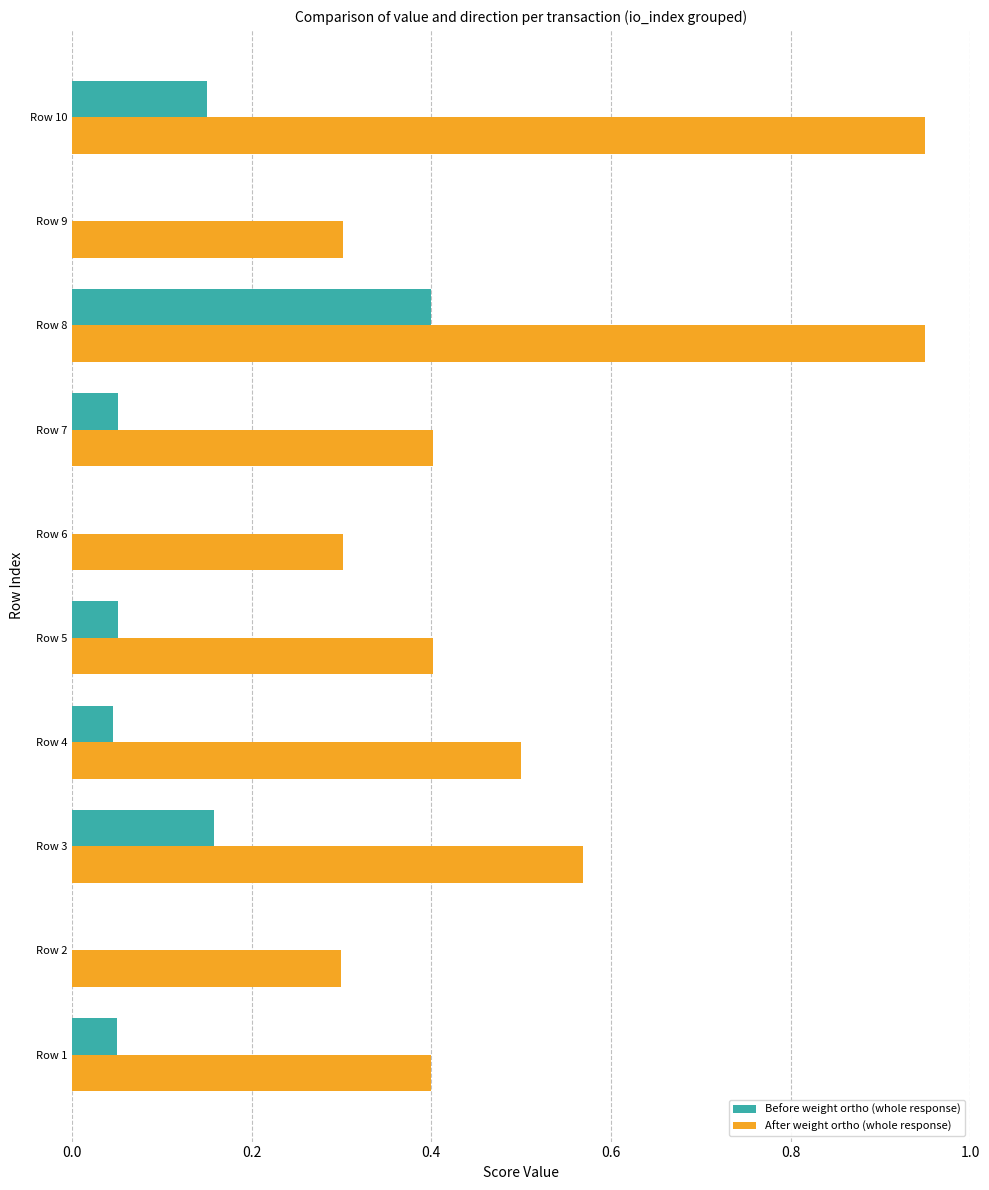

Is the value of After weight ortho (whole response) at Row 2 greater than the value of Before weight ortho (whole response) at Row 8?

No